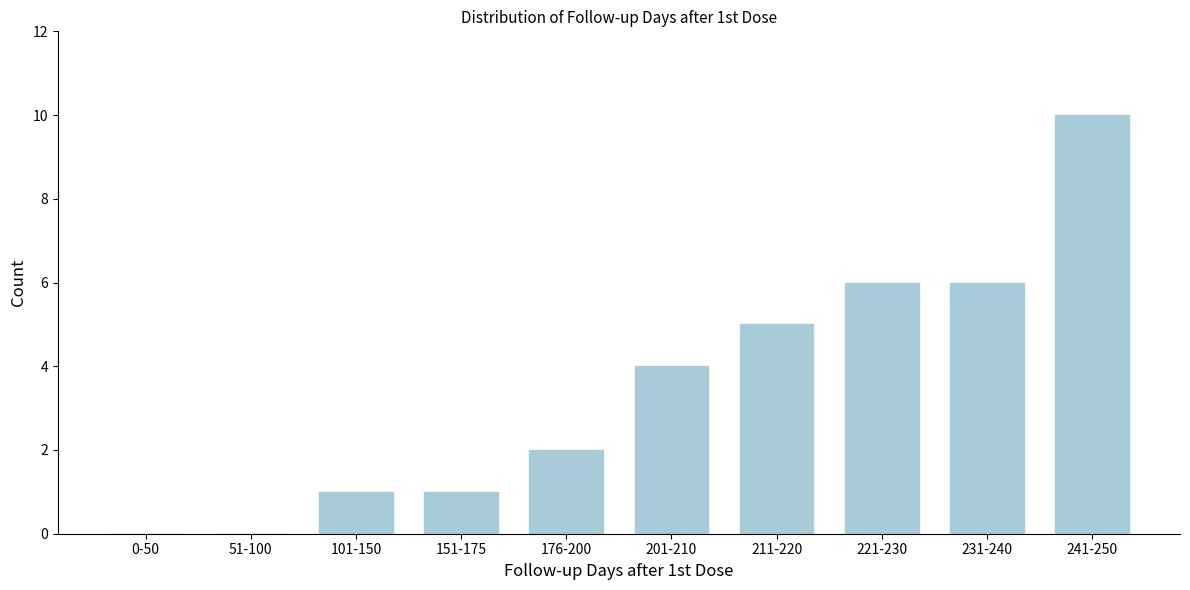

Reading left to right, list all the values displayed in this chart.

0-50=0	51-100=0	101-150=1	151-175=1	176-200=2	201-210=4	211-220=5	221-230=6	231-240=6	241-250=10